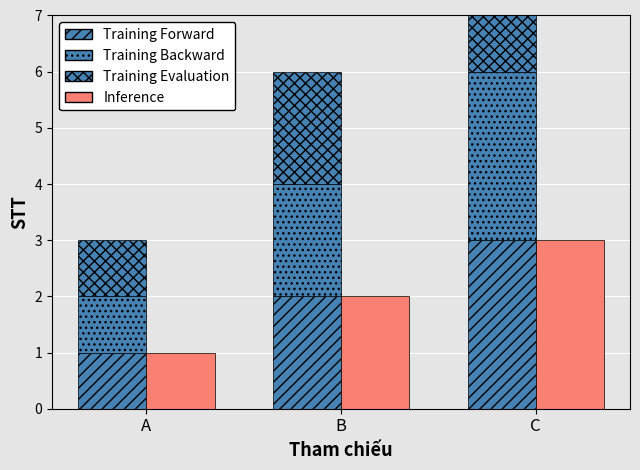

What is the sum of all Training Backward values?

6